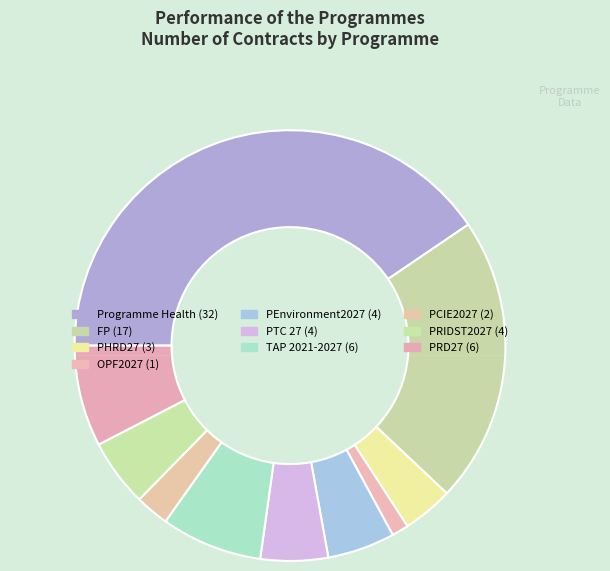

The PRD27 slice represents 8% of the pie. True or false?

True